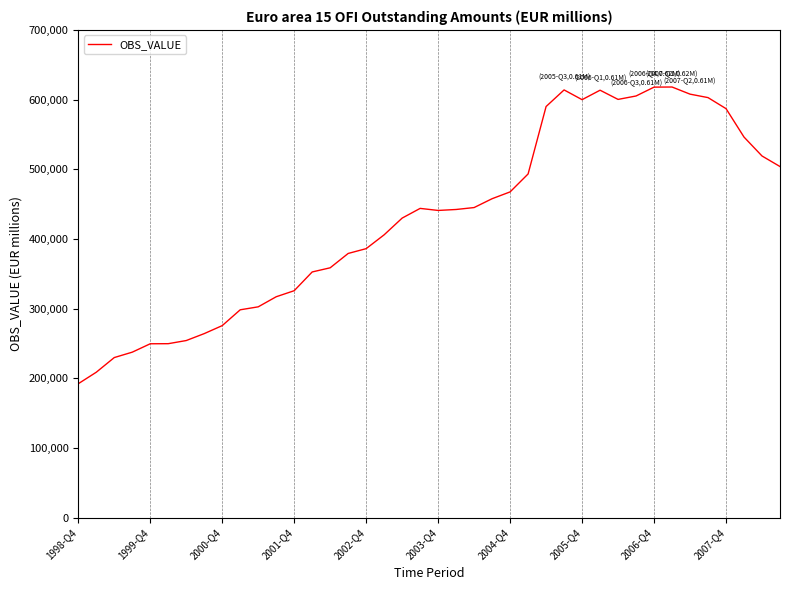

What is the difference between the maximum and minimum values?

425754.5